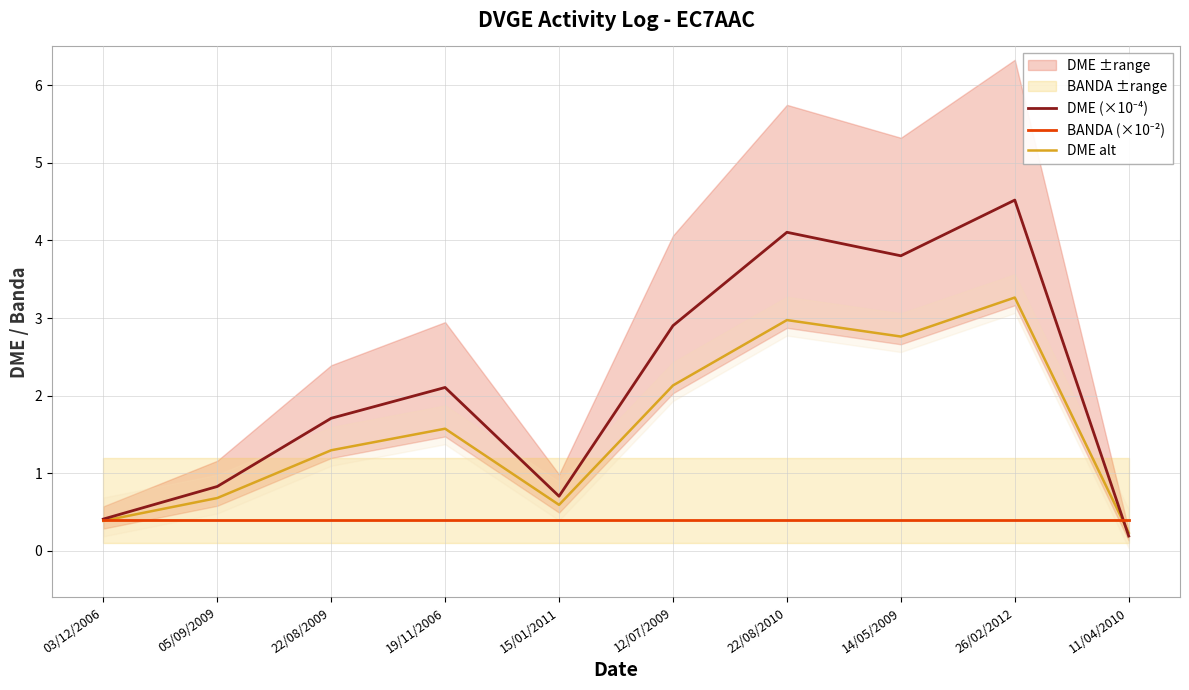

Which series has the widest spread of values?

DME (×10⁻⁴)